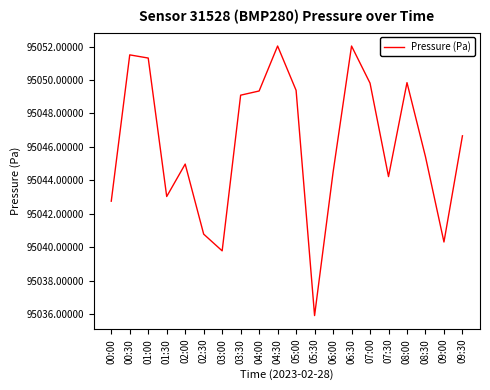

The value at 06:00 is 95044.5. True or false?

True